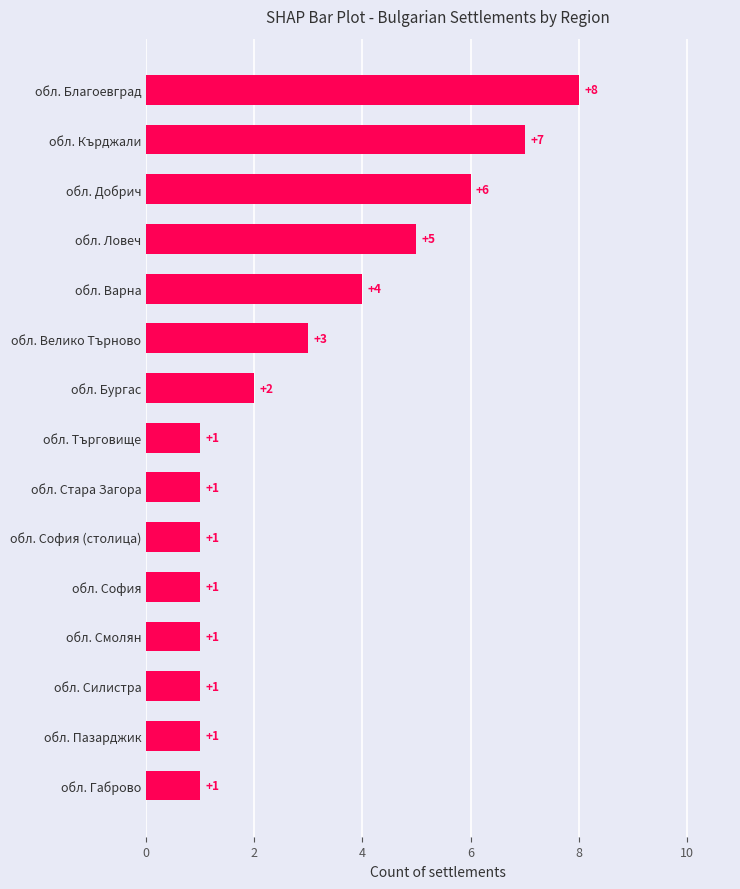

Which category has the highest value across all series?

обл. Благоевград